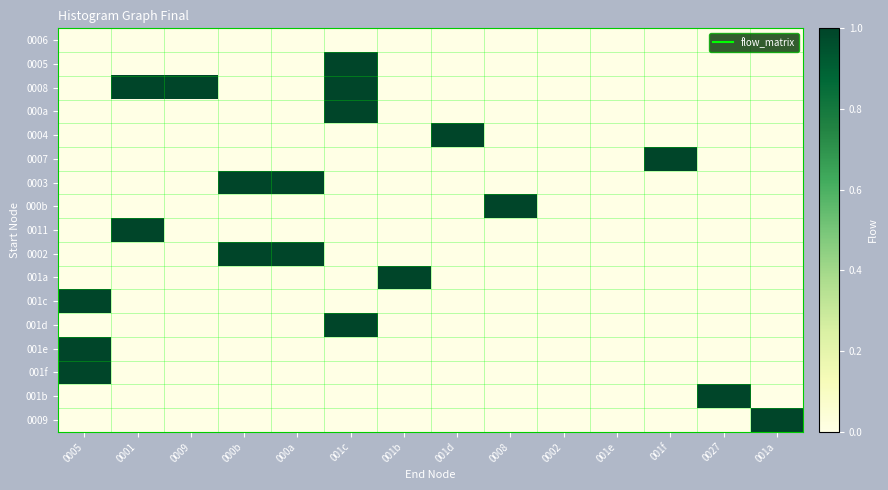

Between 0027 and 001a, which series saw the biggest shift?

001b